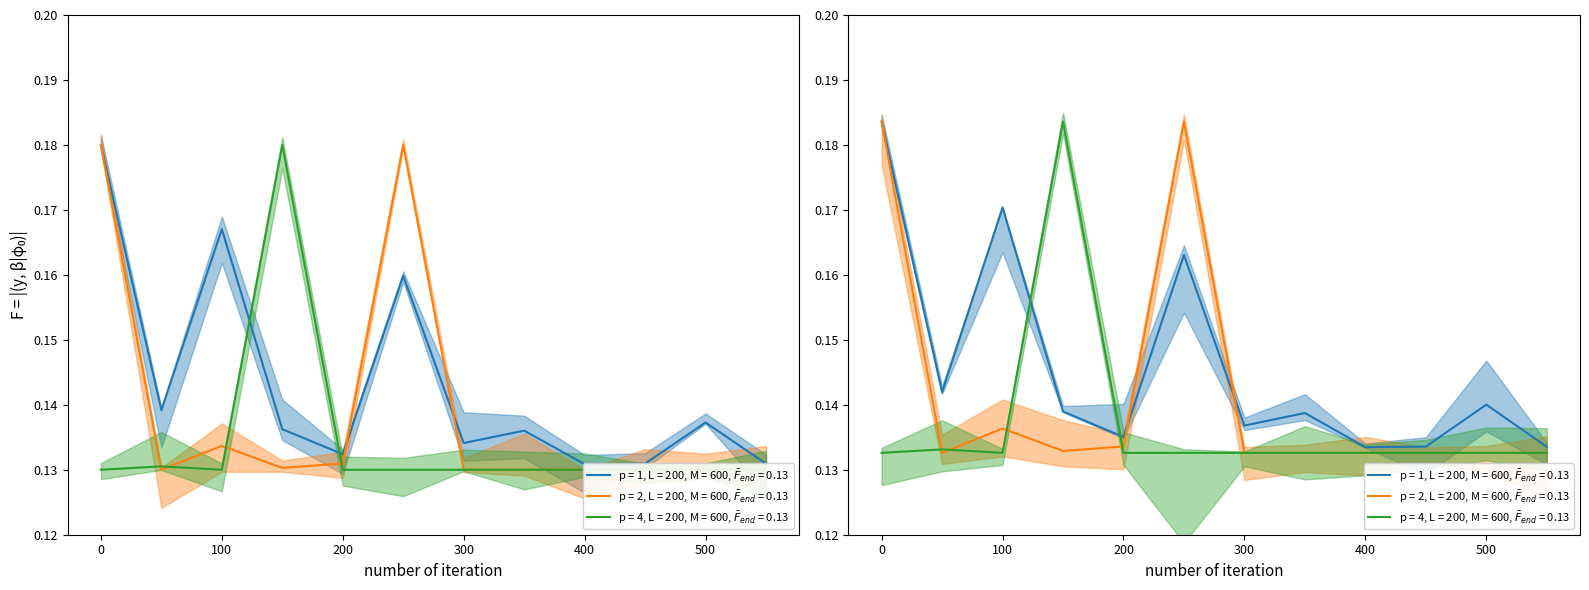

How many lines are shown in the chart?

3